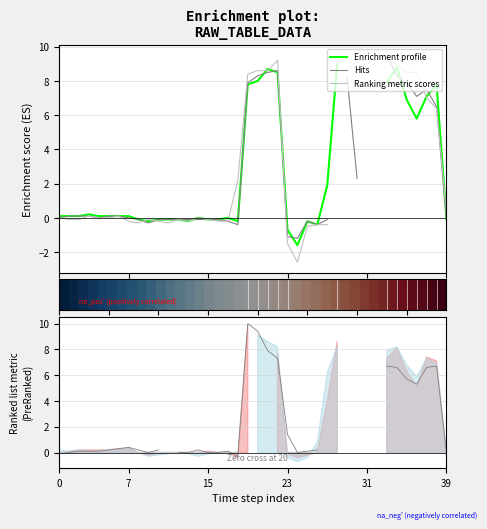

True or false: Enrichment profile has a value of 9.7 at 35.

False